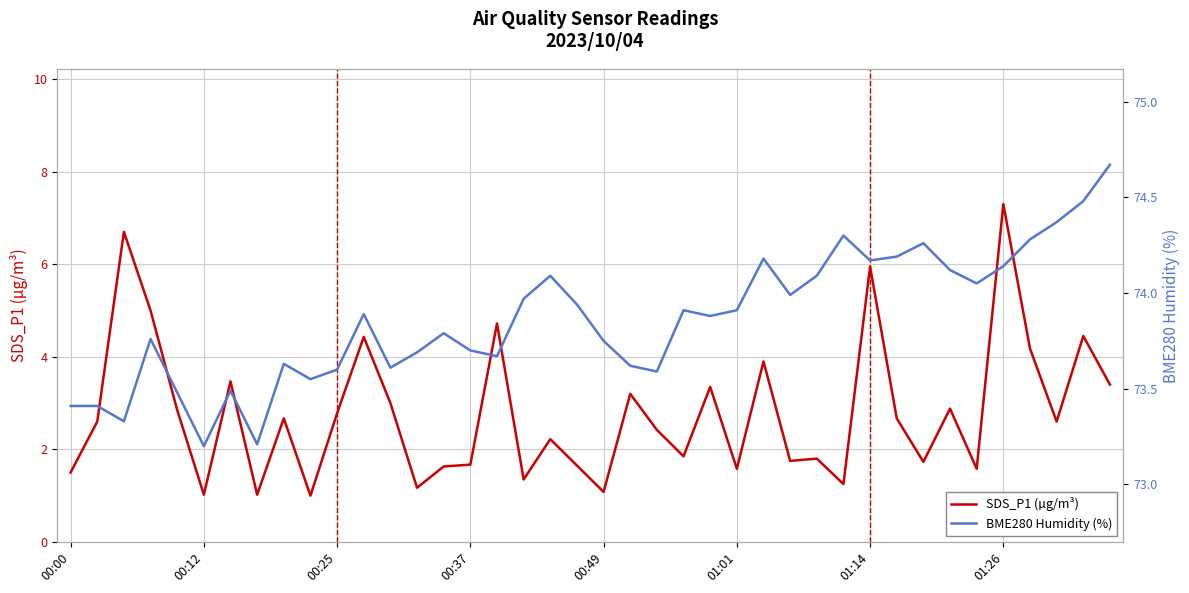

Which series changed the most between 01:26 and 37?

SDS_P1 (µg/m³)